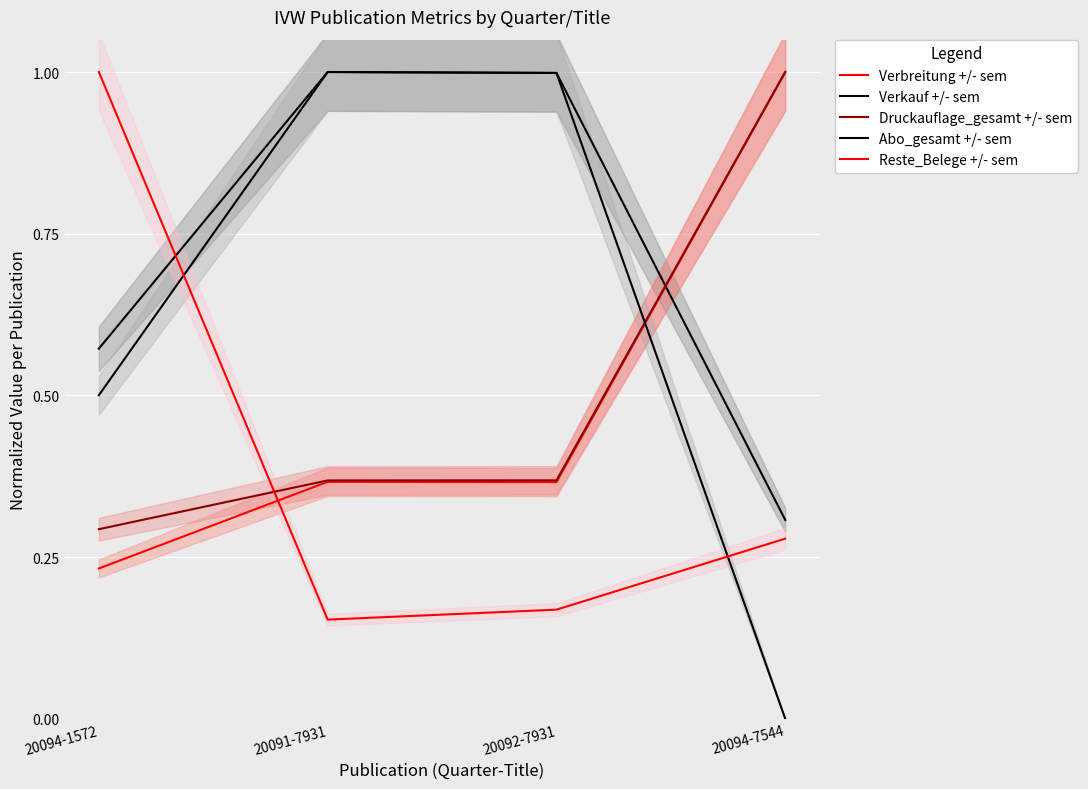

At which category is the sum across all series the highest?

20092-7931